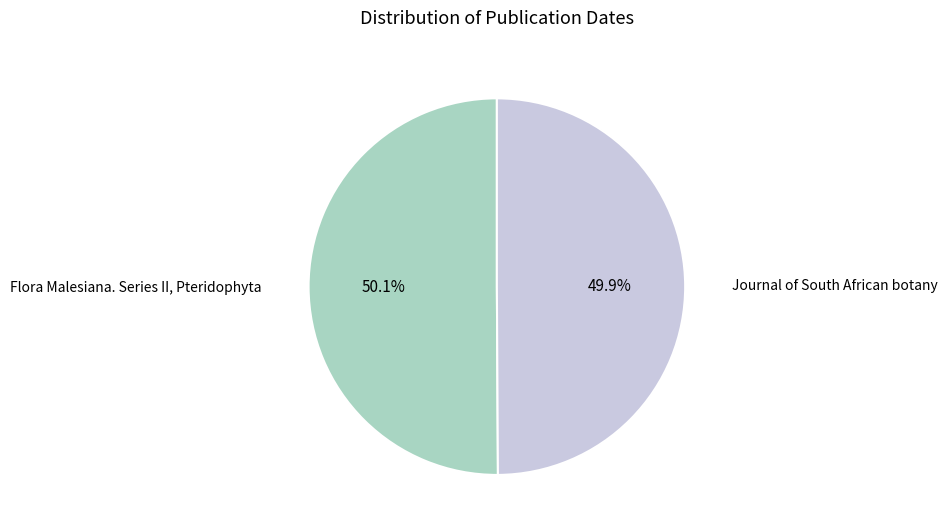

Is there a majority slice in this chart?

Yes